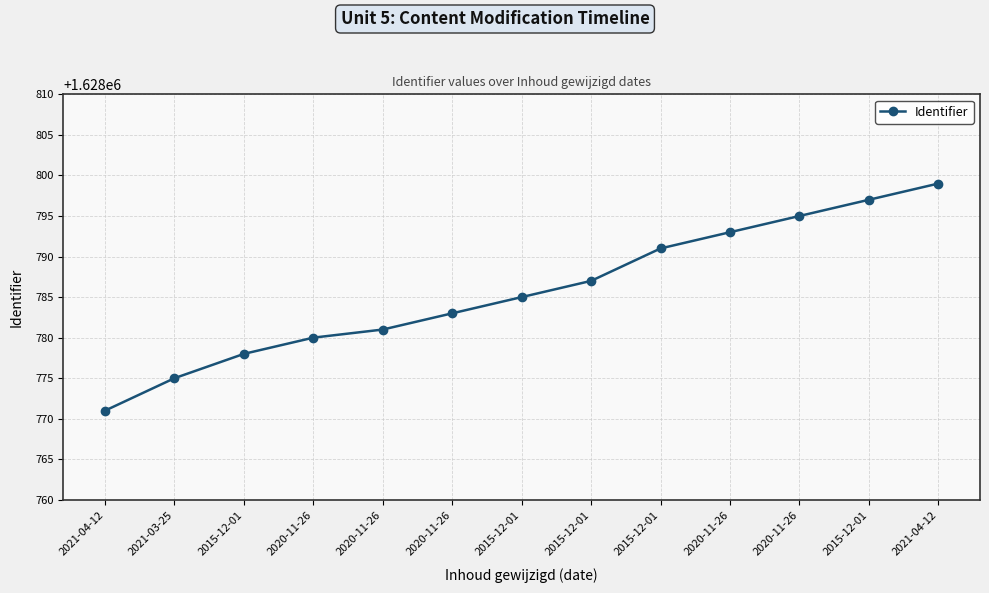

How many data points does each series have?

13